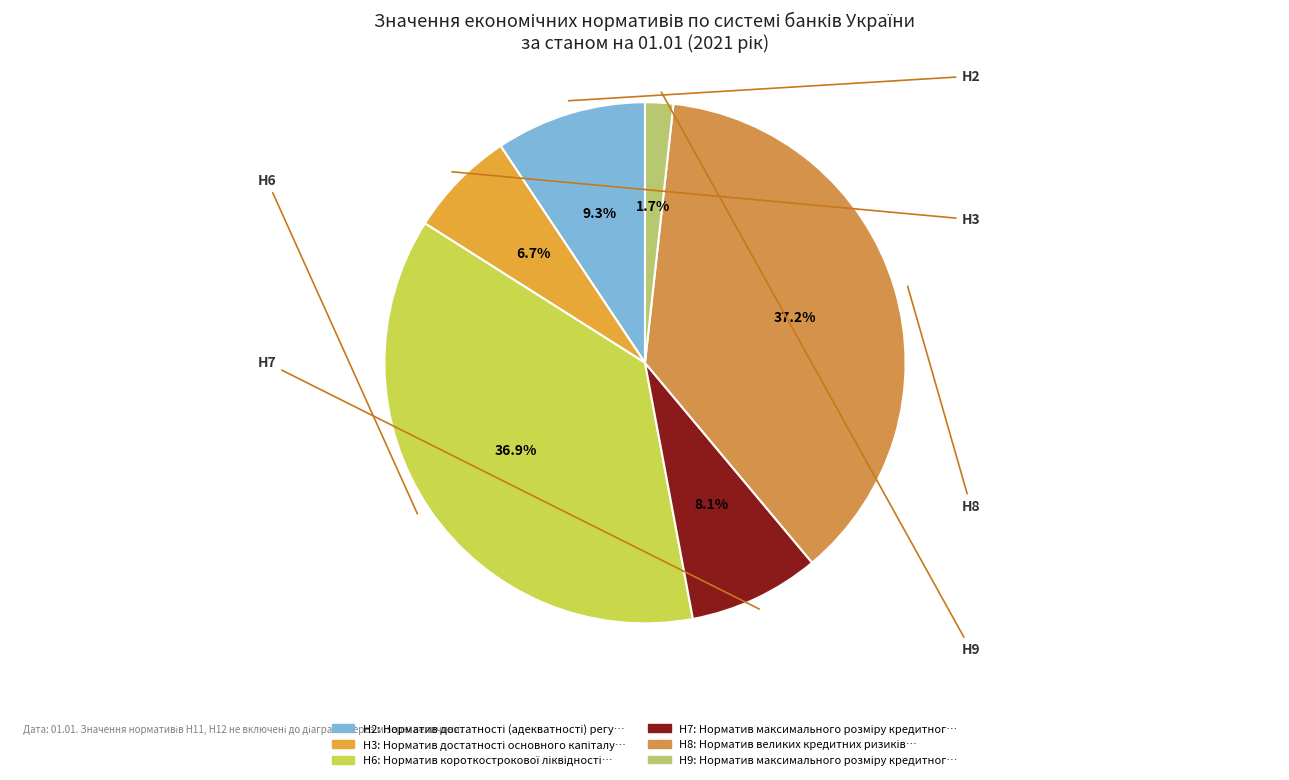

To the nearest percent, what is the difference between the Н9 and Н3 slice percentages?

5%